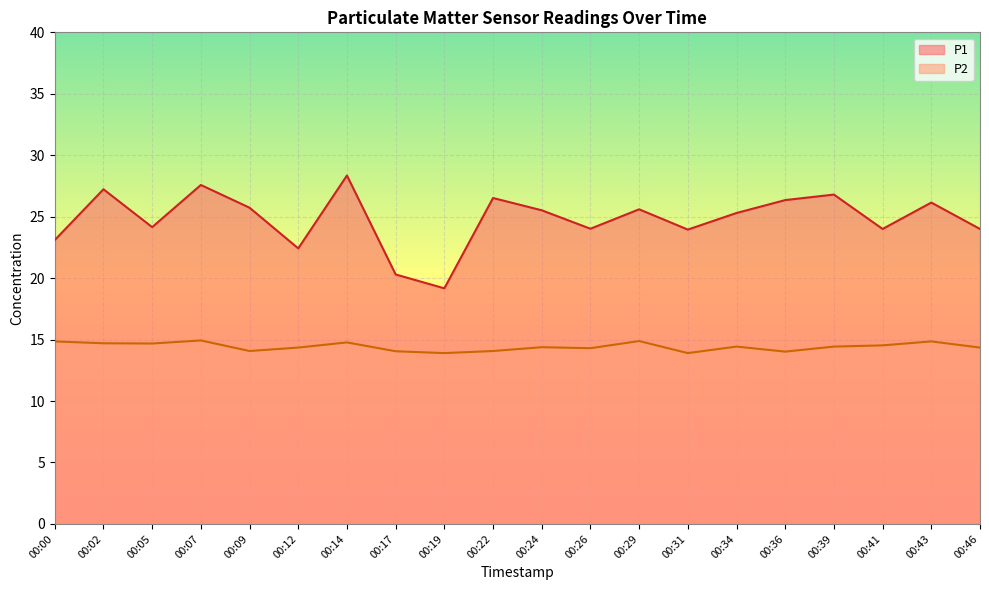

At 00:34, list the series in order from largest to smallest.

P1, P2